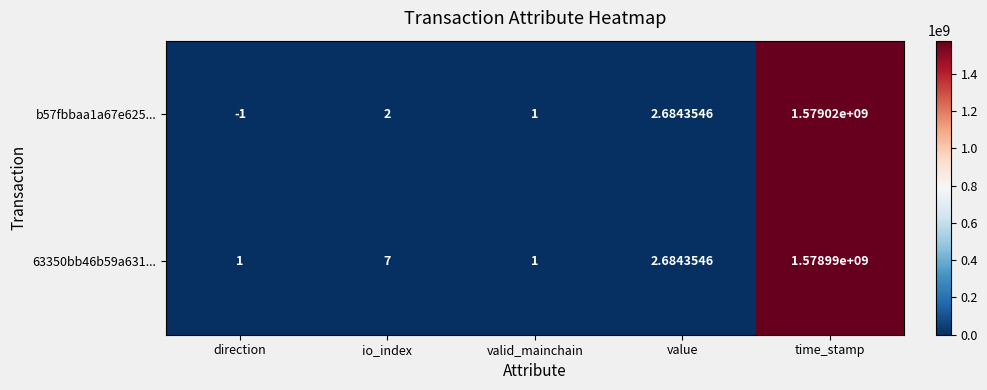

What is the difference between the highest and lowest values at direction?

2.0